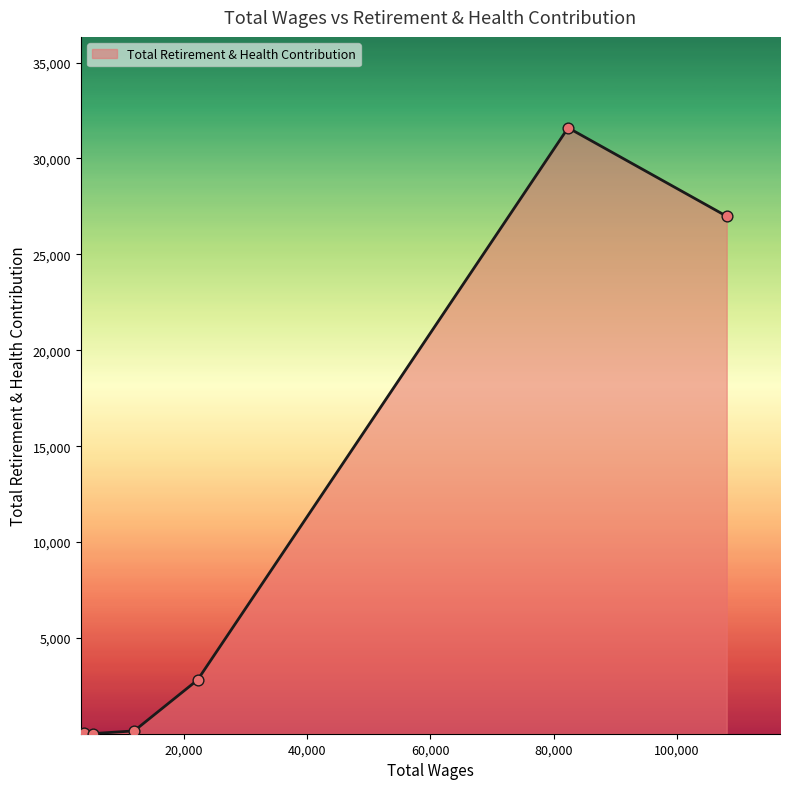

What is the maximum value shown in the chart?

31600